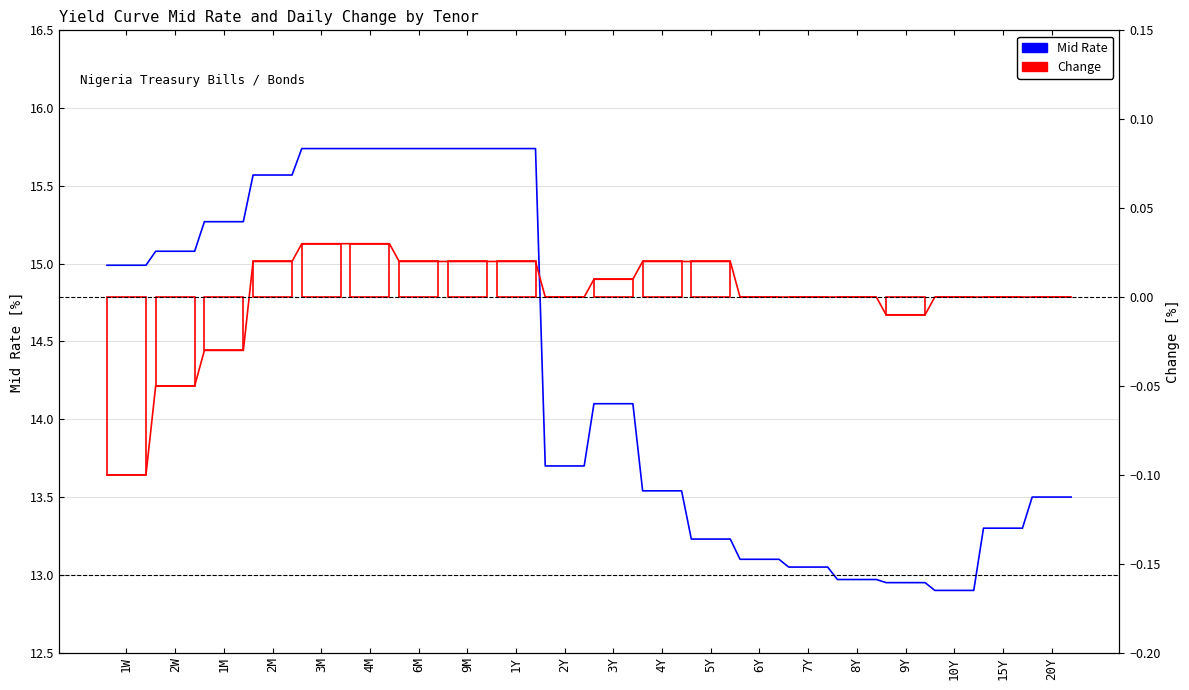

Does the chart have visible grid lines?

Yes